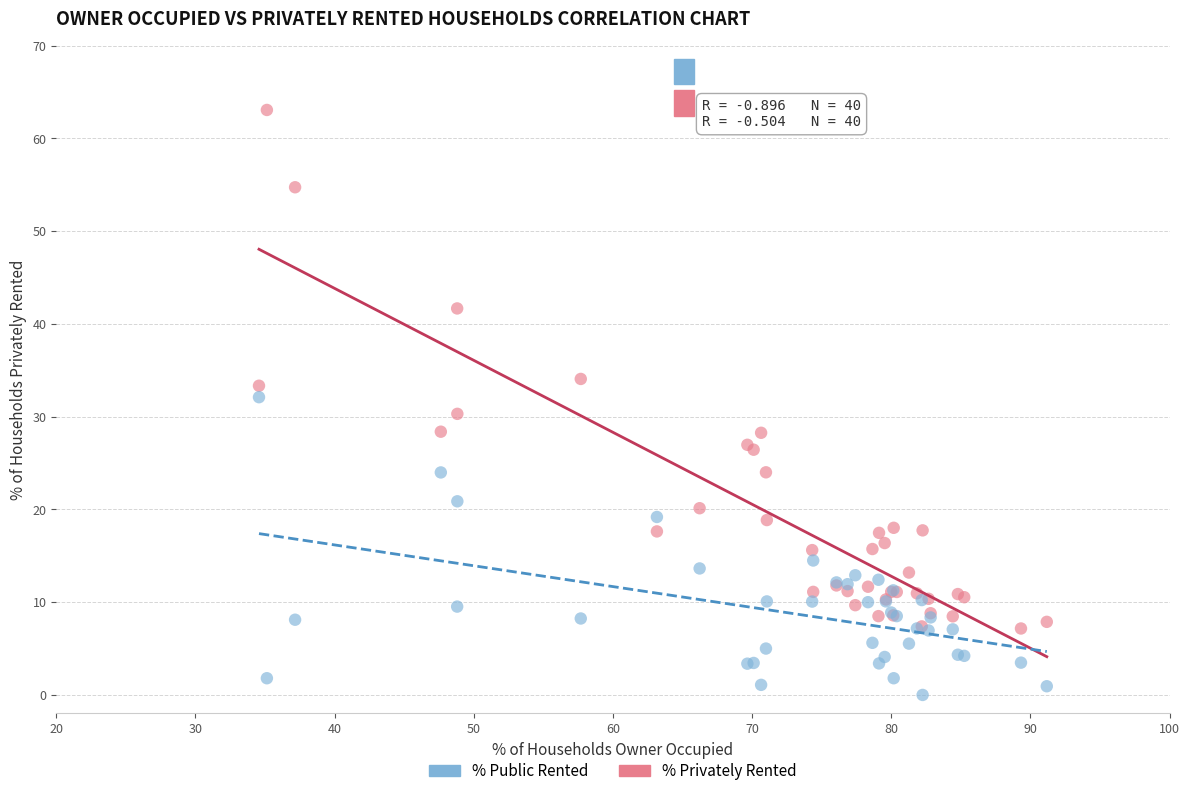

Which series reaches the maximum Y coordinate?

% Privately Rented